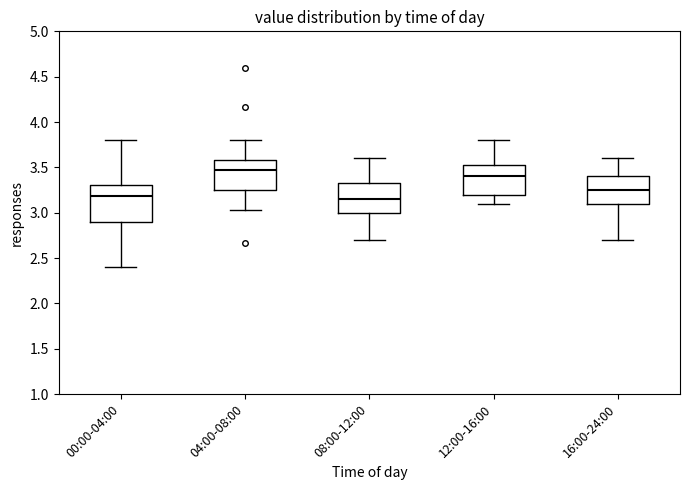

Reading left to right, read every box against the y-axis: the position of its median line, the range the box covers, and the ends of its whiskers. The values are not printed on the chart, so give them approximately, as read against the axis.

00:00-04:00: median 3.20, box 2.90 to 3.30, whiskers 2.40 to 3.80
04:00-08:00: median 3.45, box 3.25 to 3.60, whiskers 3.05 to 3.80
08:00-12:00: median 3.15, box 3.00 to 3.35, whiskers 2.70 to 3.60
12:00-16:00: median 3.40, box 3.20 to 3.55, whiskers 3.10 to 3.80
16:00-24:00: median 3.25, box 3.10 to 3.40, whiskers 2.70 to 3.60